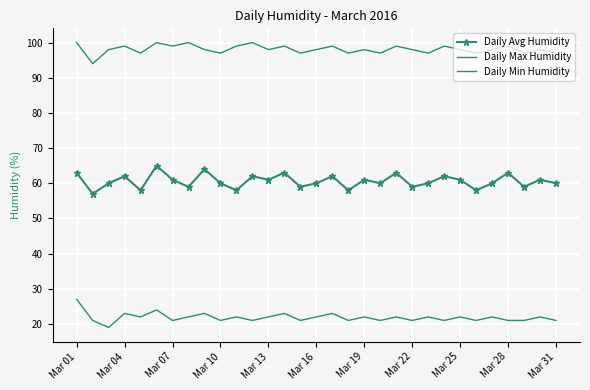

Where is Daily Avg Humidity nearest to the value 61?

Mar 07